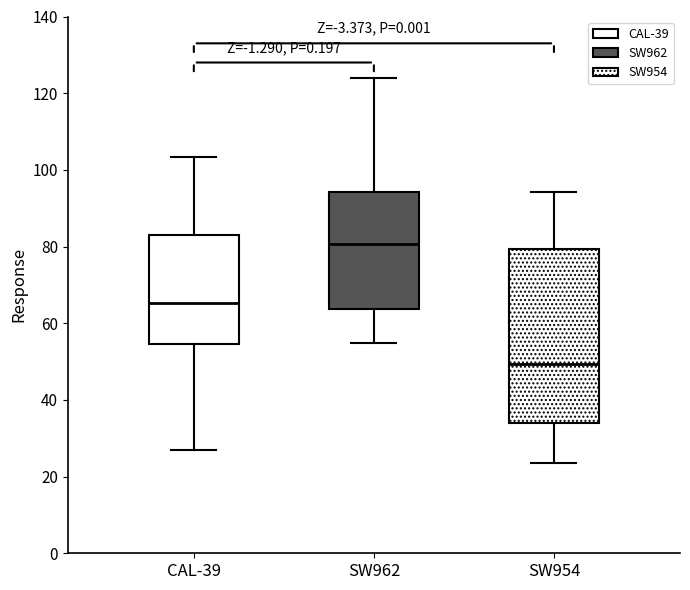

Which box is the tallest, from its lower edge to its upper edge?

SW954